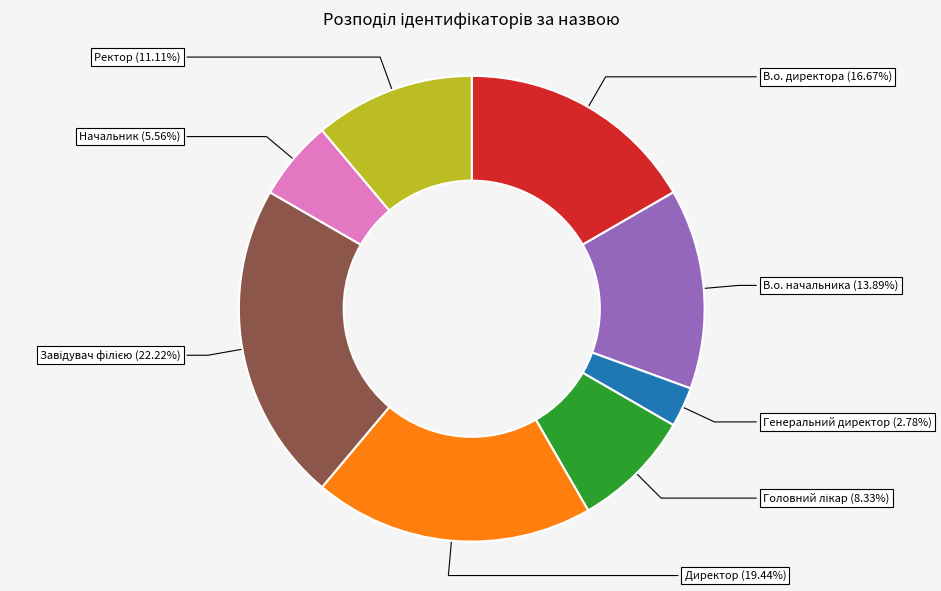

Is there a majority slice in this chart?

No